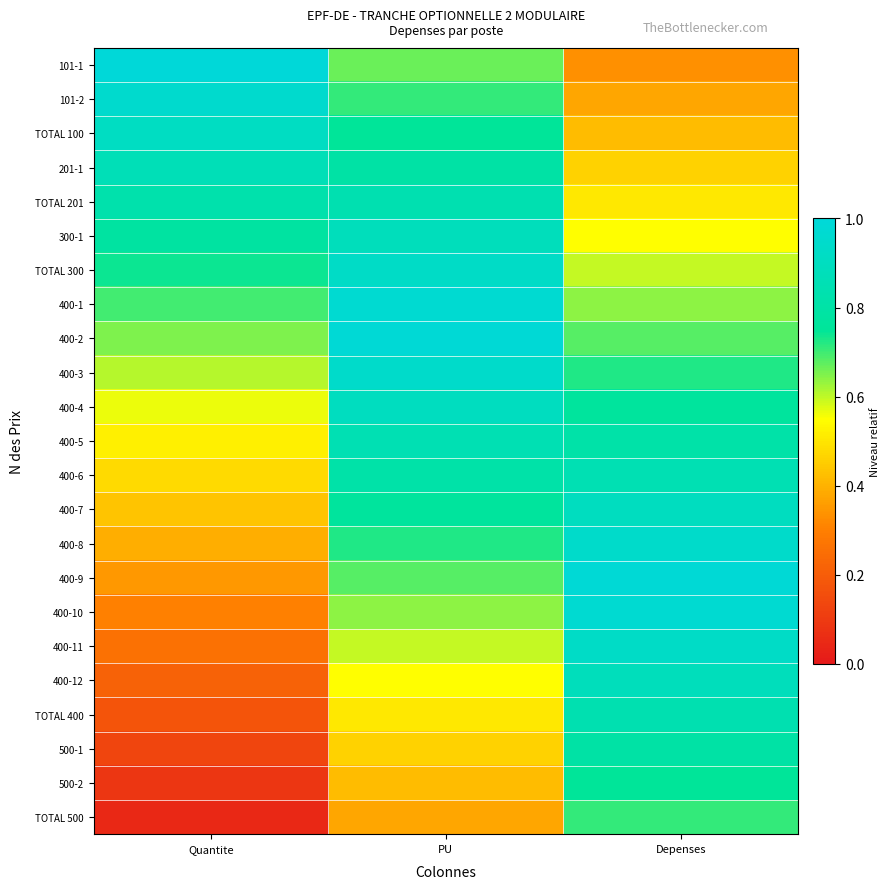

Reading left to right, extract all data points from this chart.

101-1: Quantite=1.0	PU=0.7	Depenses=0.3
101-2: Quantite=1.0	PU=0.7	Depenses=0.4
TOTAL 100: Quantite=0.9	PU=0.8	Depenses=0.4
201-1: Quantite=0.9	PU=0.8	Depenses=0.5
TOTAL 201: Quantite=0.8	PU=0.8	Depenses=0.5
300-1: Quantite=0.8	PU=0.9	Depenses=0.6
TOTAL 300: Quantite=0.7	PU=0.9	Depenses=0.6
400-1: Quantite=0.7	PU=1.0	Depenses=0.6
400-2: Quantite=0.7	PU=1.0	Depenses=0.7
400-3: Quantite=0.6	PU=0.9	Depenses=0.7
400-4: Quantite=0.6	PU=0.9	Depenses=0.8
400-5: Quantite=0.5	PU=0.9	Depenses=0.8
400-6: Quantite=0.5	PU=0.8	Depenses=0.9
400-7: Quantite=0.4	PU=0.8	Depenses=0.9
400-8: Quantite=0.4	PU=0.7	Depenses=0.9
400-9: Quantite=0.3	PU=0.7	Depenses=1.0
400-10: Quantite=0.3	PU=0.6	Depenses=1.0
400-11: Quantite=0.3	PU=0.6	Depenses=0.9
400-12: Quantite=0.2	PU=0.6	Depenses=0.9
TOTAL 400: Quantite=0.2	PU=0.5	Depenses=0.8
500-1: Quantite=0.1	PU=0.5	Depenses=0.8
500-2: Quantite=0.1	PU=0.4	Depenses=0.8
TOTAL 500: Quantite=0.0	PU=0.4	Depenses=0.7